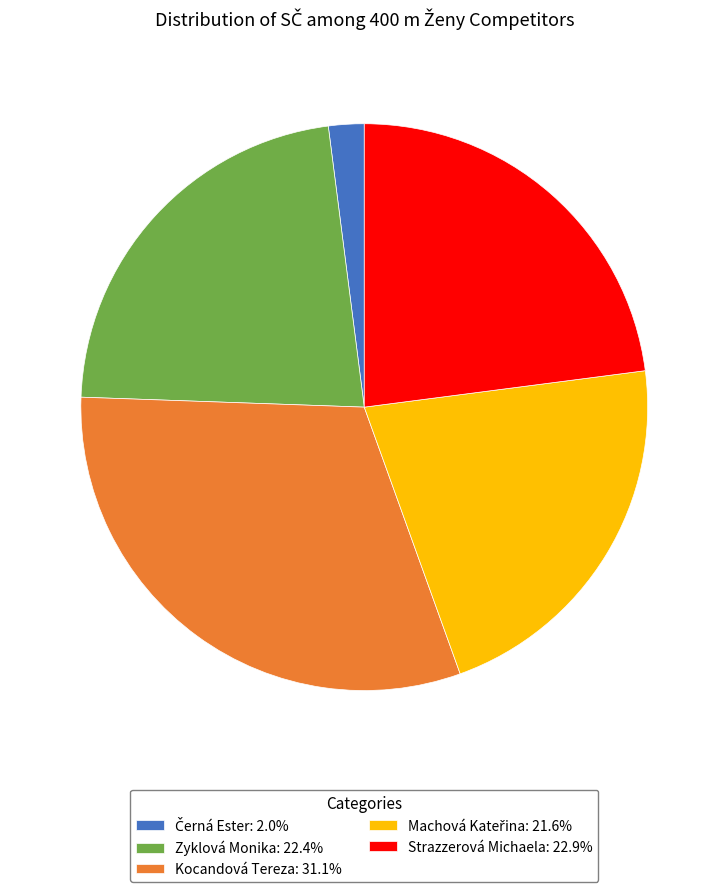

Is the sum of Strazzerová Michaela: 22.9% and Kocandová Tereza: 31.1% greater than half?

Yes